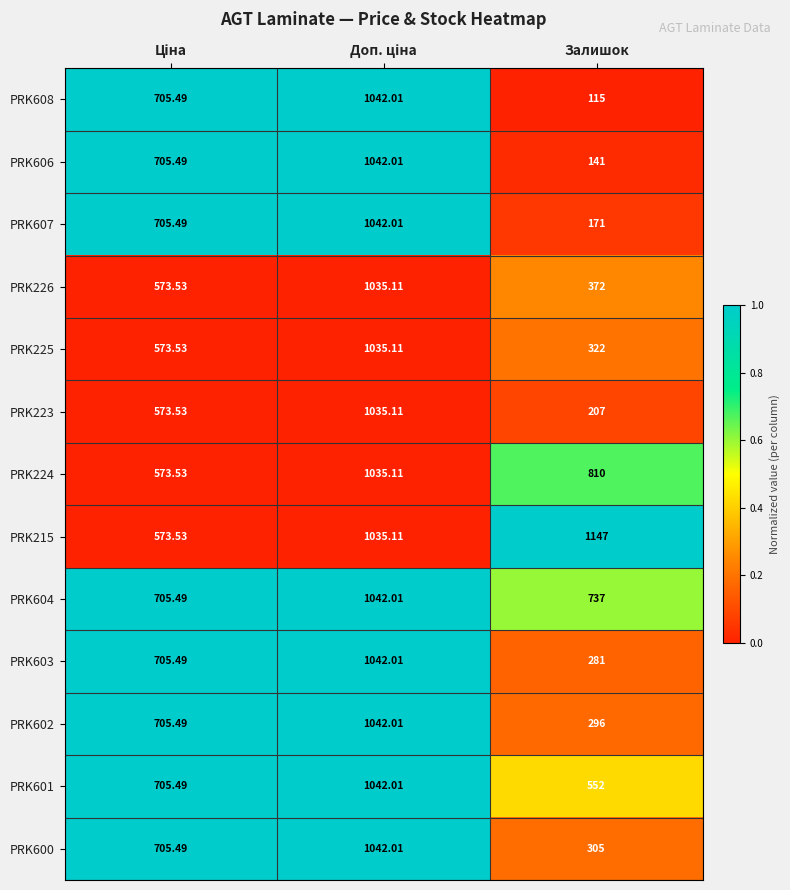

Which series has the largest total across all categories?

PRK215